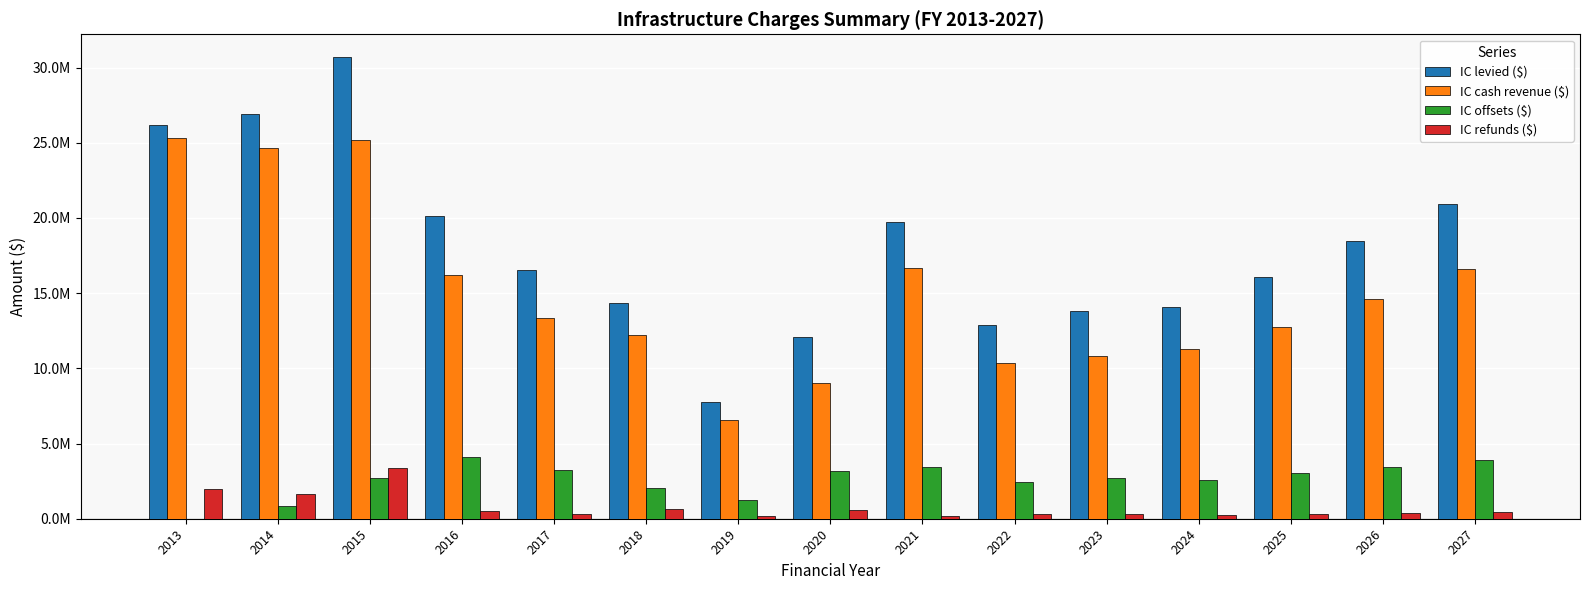

Rank the series at 2016 from lowest to highest value.

IC refunds ($), IC offsets ($), IC cash revenue ($), IC levied ($)